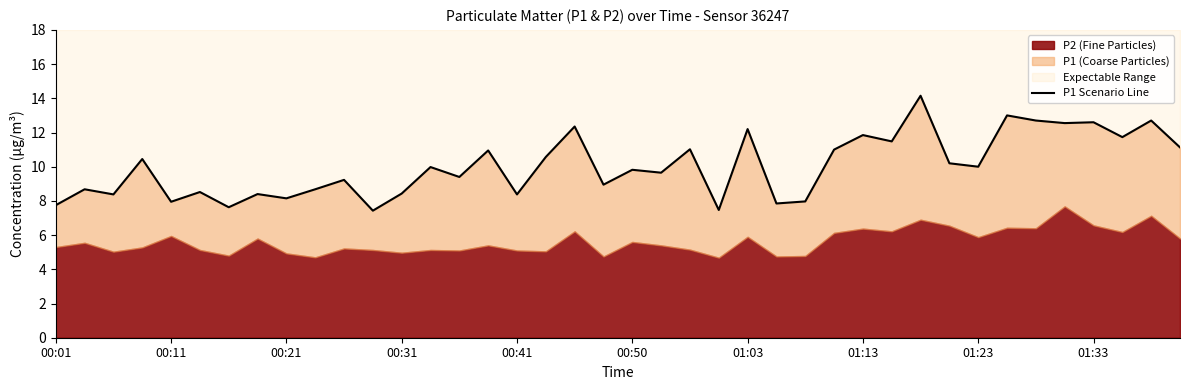

True or false: there are more than 2 points higher than both neighbors.

True